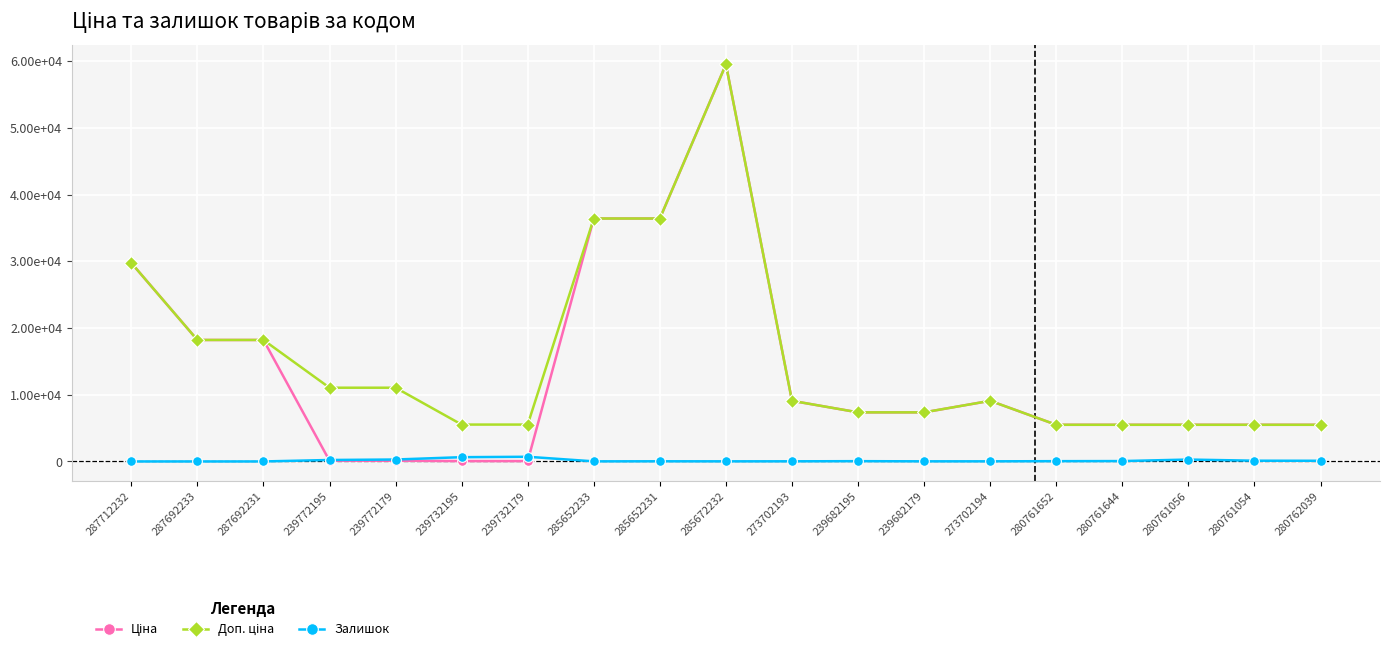

What is the difference between the Доп. ціна values at 287692231 and 239772179?

7157.0